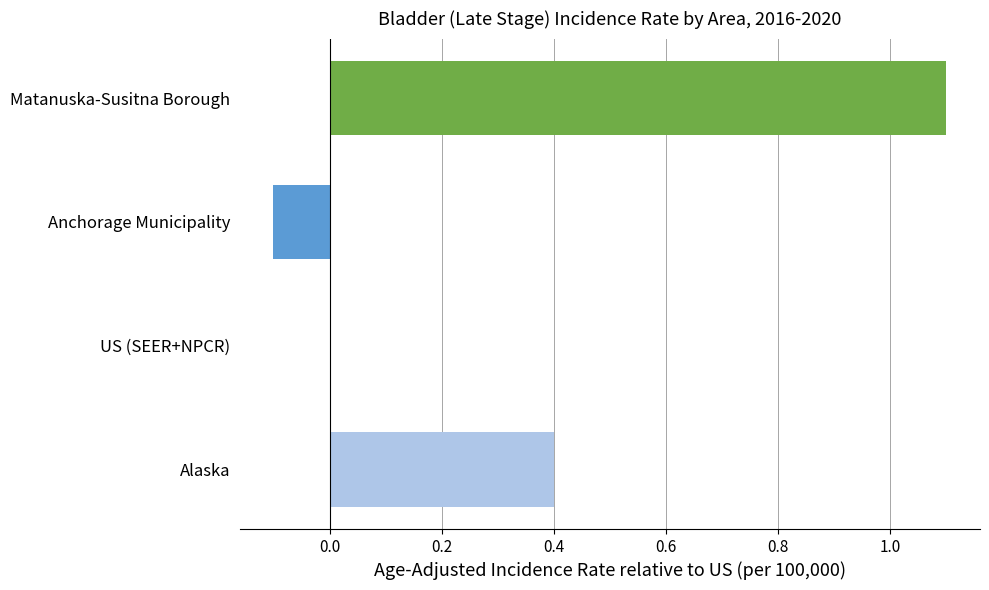

Count the number of data series in this chart.

1